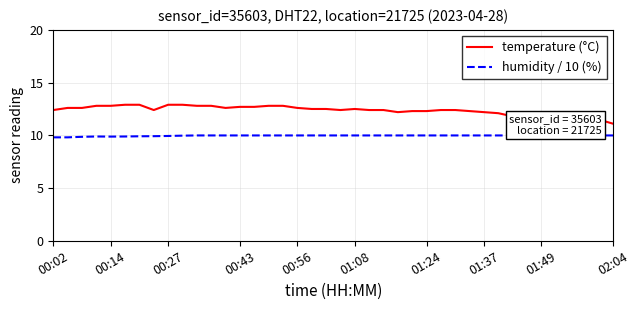

How many interior local peaks does the humidity / 10 (%) series have?

1